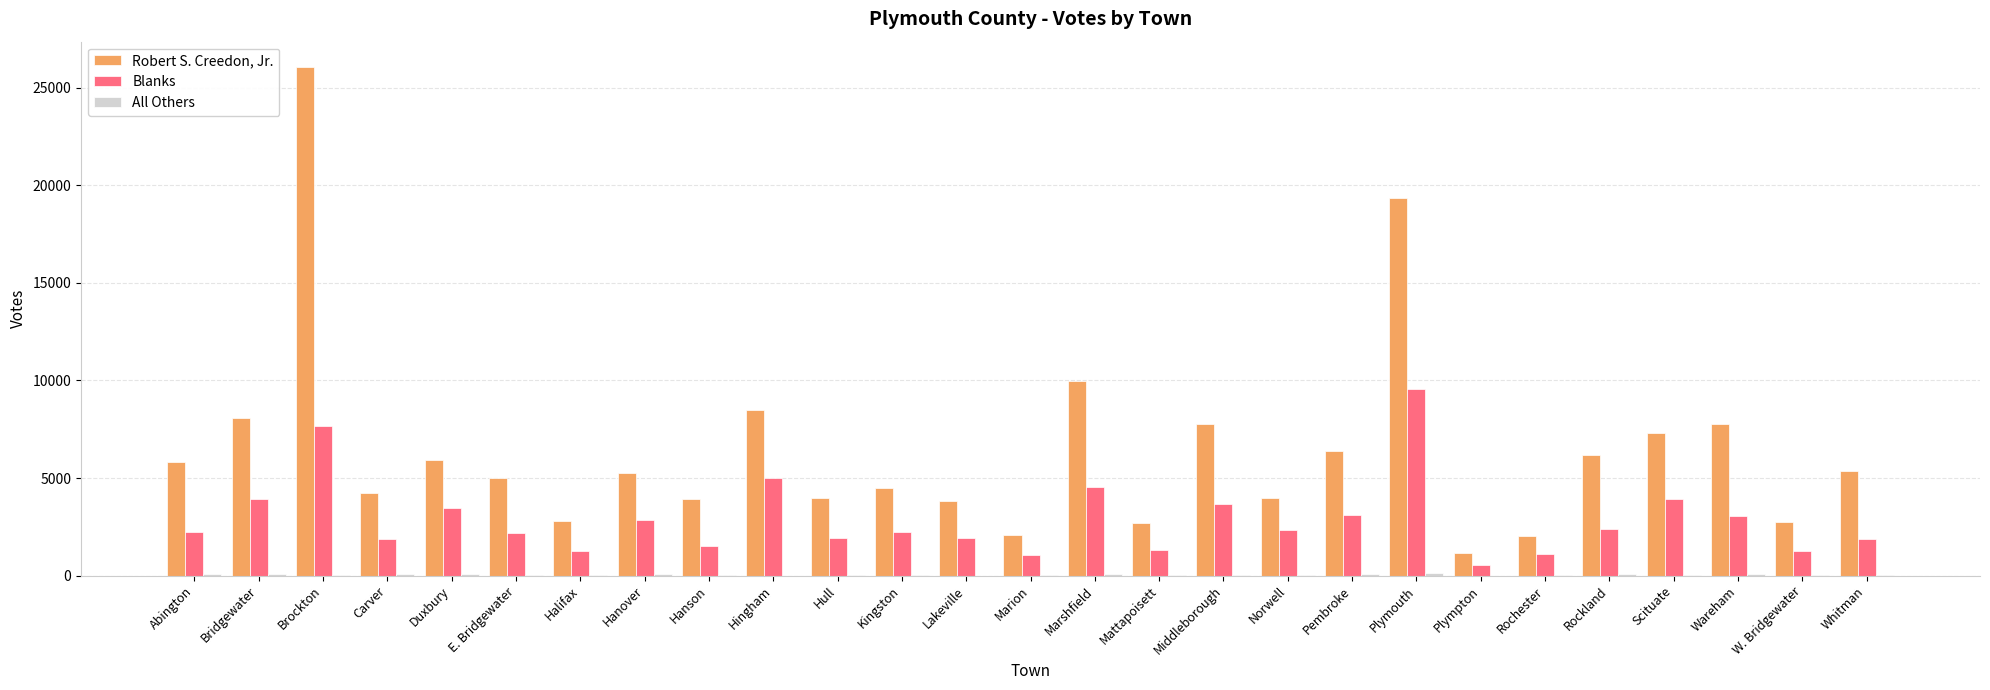

Which series has the widest spread of values?

Robert S. Creedon, Jr.